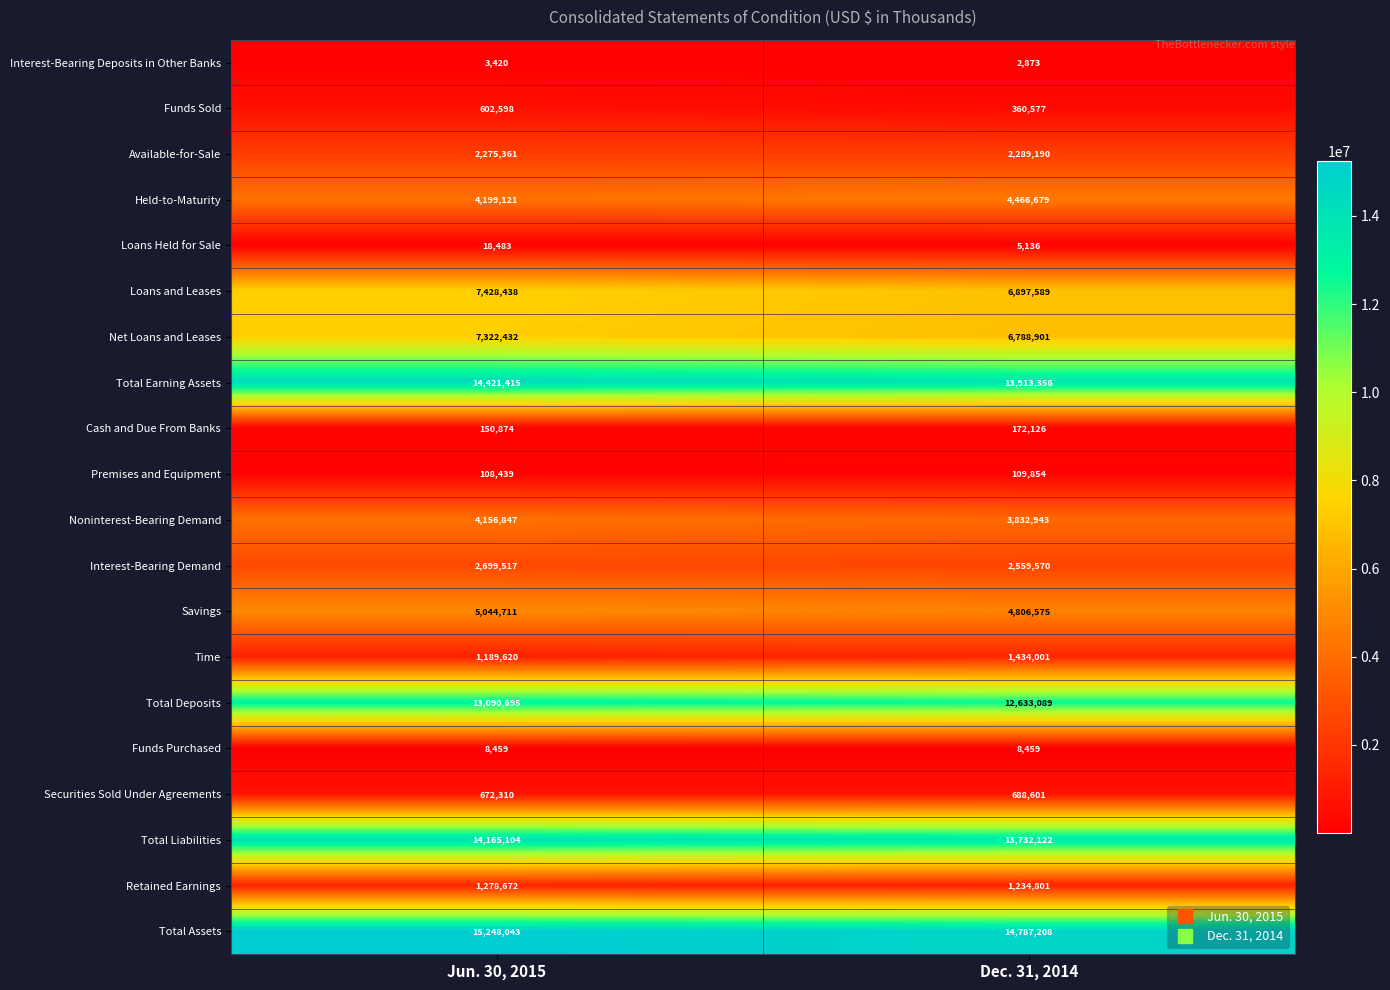

The value of Noninterest-Bearing Demand at Dec. 31, 2014 is 3832943. True or false?

True